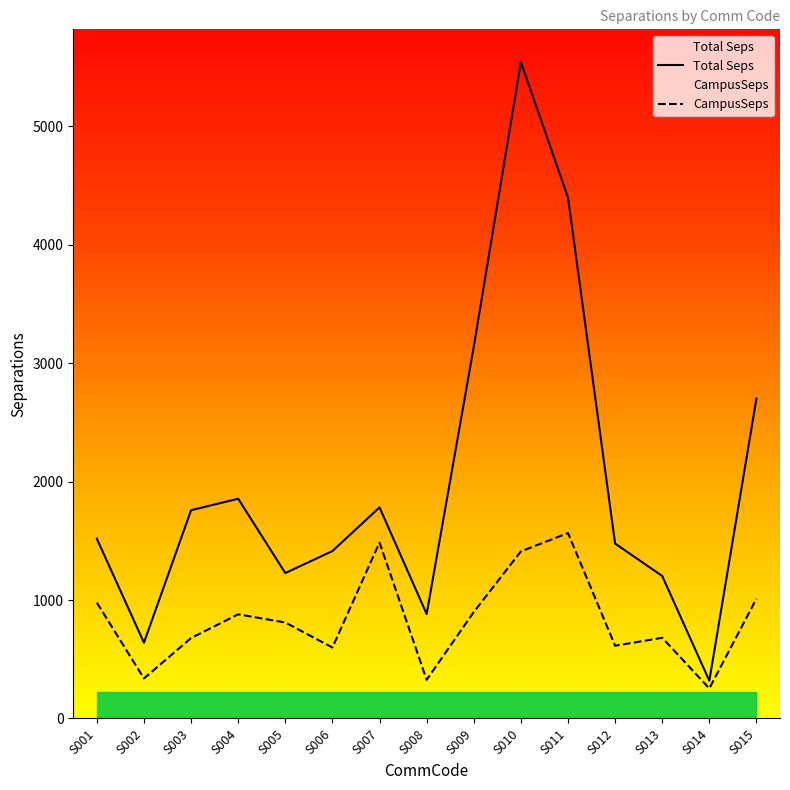

Reading left to right, list all the values displayed in this chart.

Total Seps: 1517.8	639.9	1758.4	1855.3	1227.7	1413.6	1782.3	882.1	3138.2	5541.6	4398.6	1477.0	1203.0	318.6	2701.6
CampusSeps: 977.8	338.2	678.8	879.5	810.3	599.3	1485.7	326.3	898.8	1410.5	1565.6	614.0	681.3	253.7	1011.6